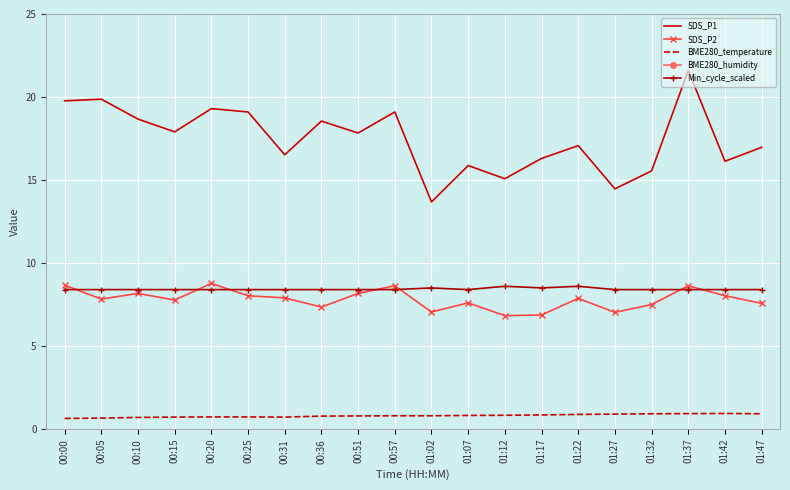

The value of BME280_humidity at 00:31 is 136.9. True or false?

False